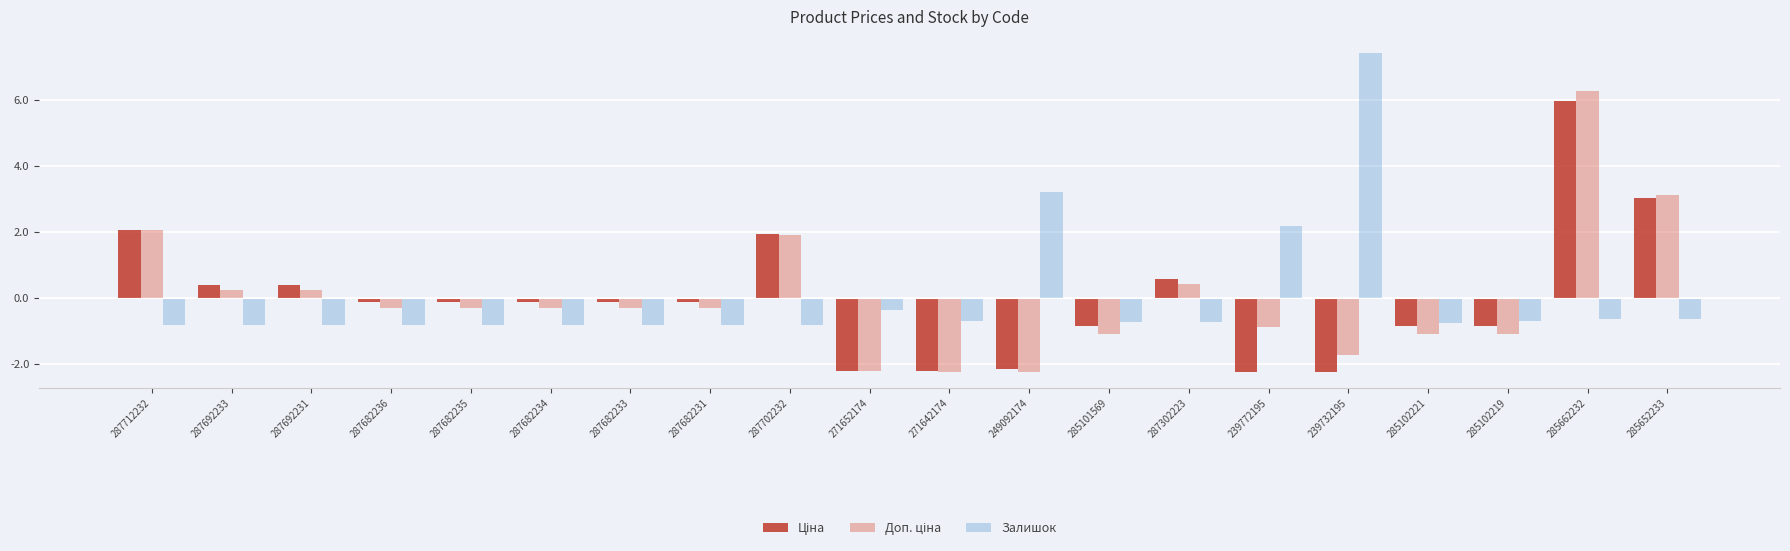

The value of Ціна at 287702232 is 1.9. True or false?

True